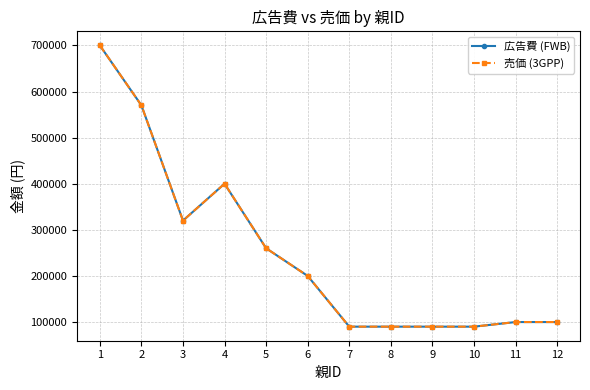

Does the chart have visible grid lines?

Yes